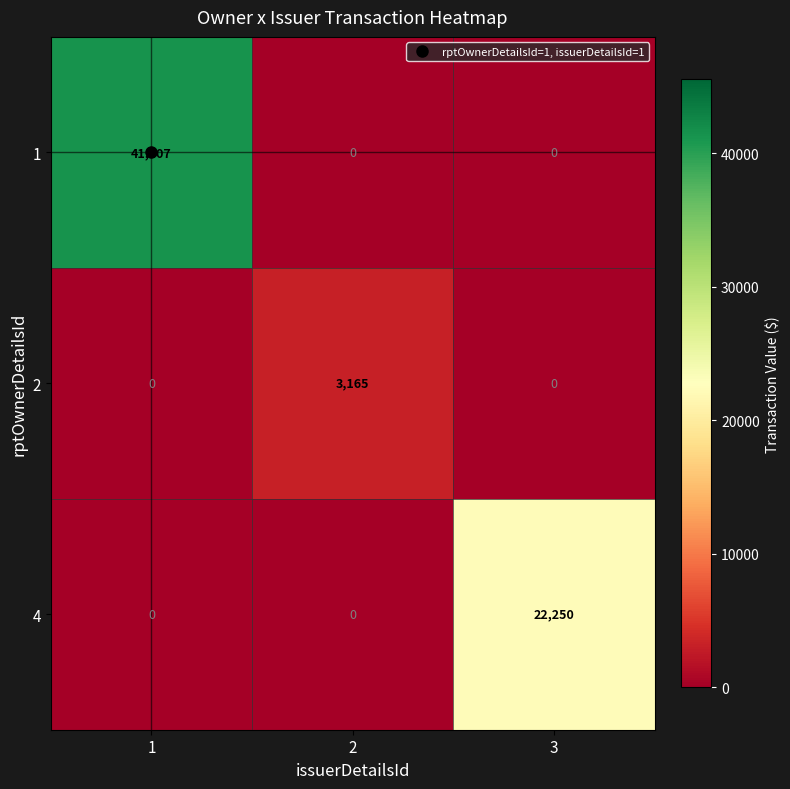

How many categories are shown in the chart?

3